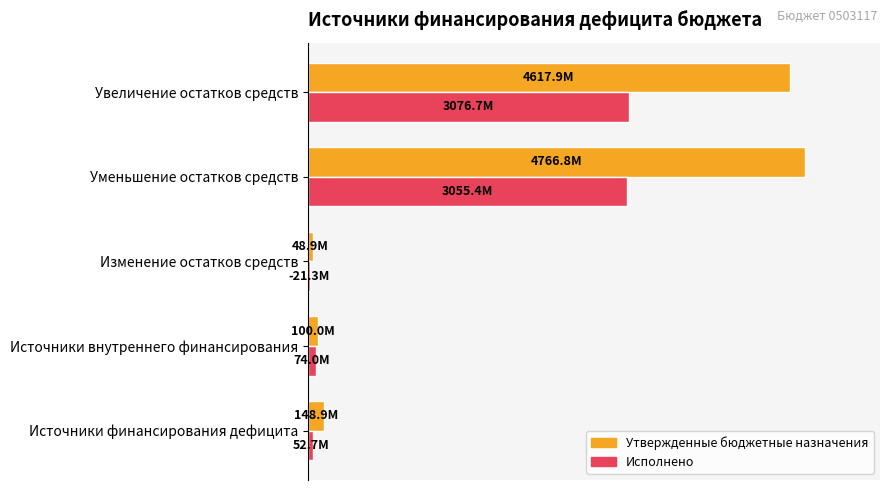

What are all the series names shown in the legend?

Утвержденные бюджетные назначения, Исполнено